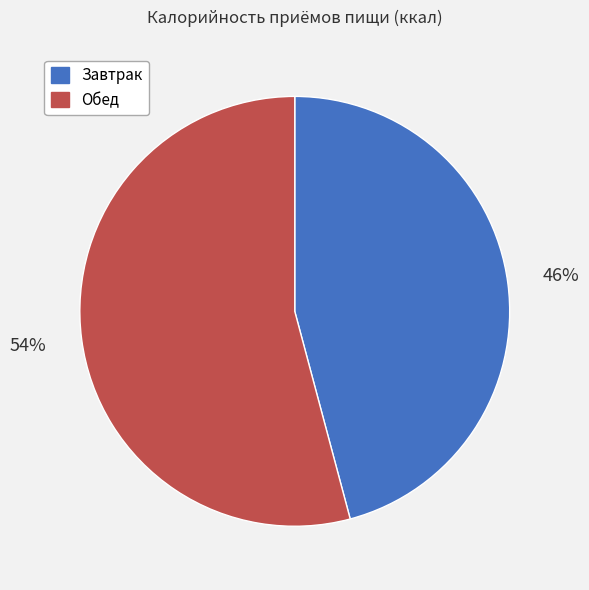

True or false: Обед accounts for 54% of the total.

True